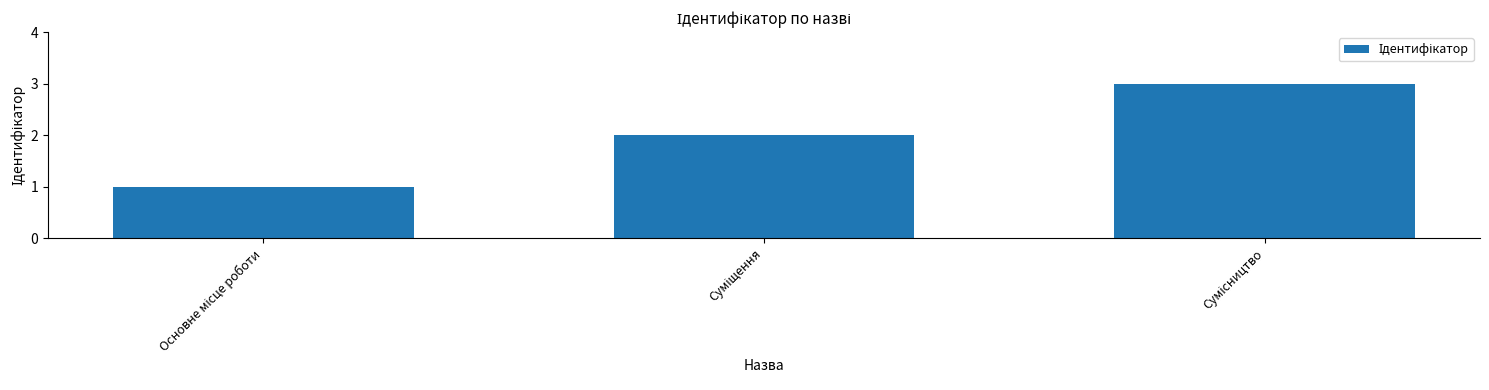

What is the sum of all values?

6